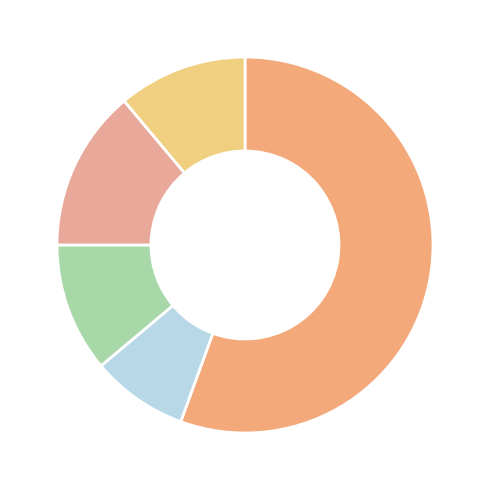

Which slice represents more than half of the pie?

Trade Paperback